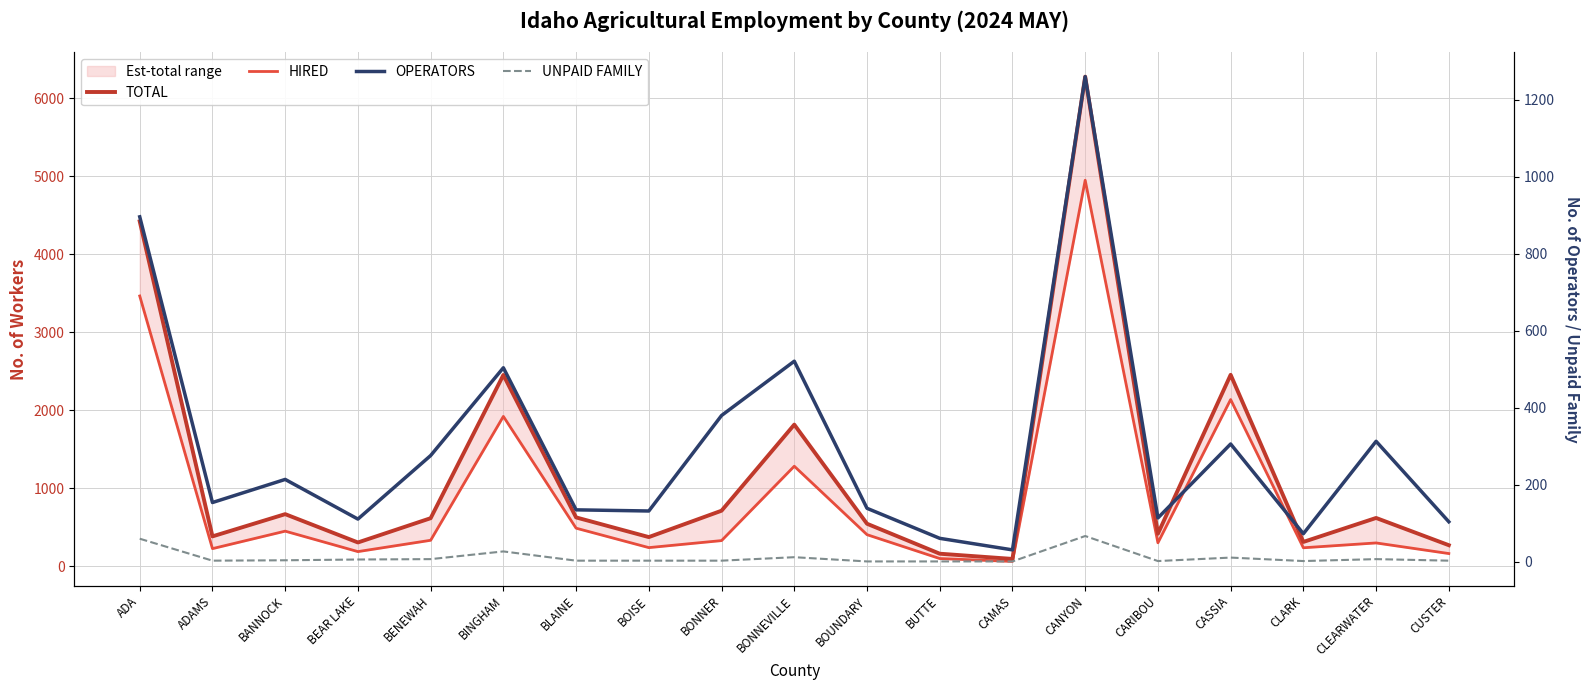

What is the sum of the HIRED values at BEAR LAKE and BONNER?

521